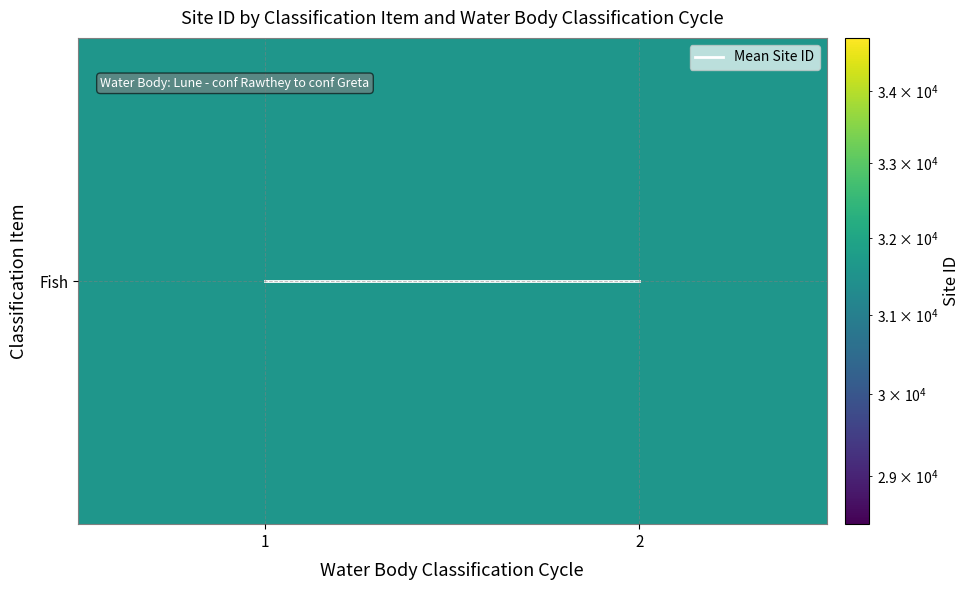

What is the total value across all series at 1?

31594